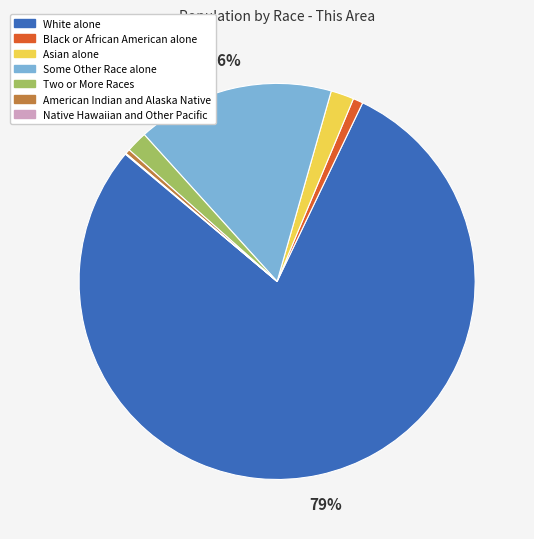

To the nearest percent, what is the average slice percentage?

14%